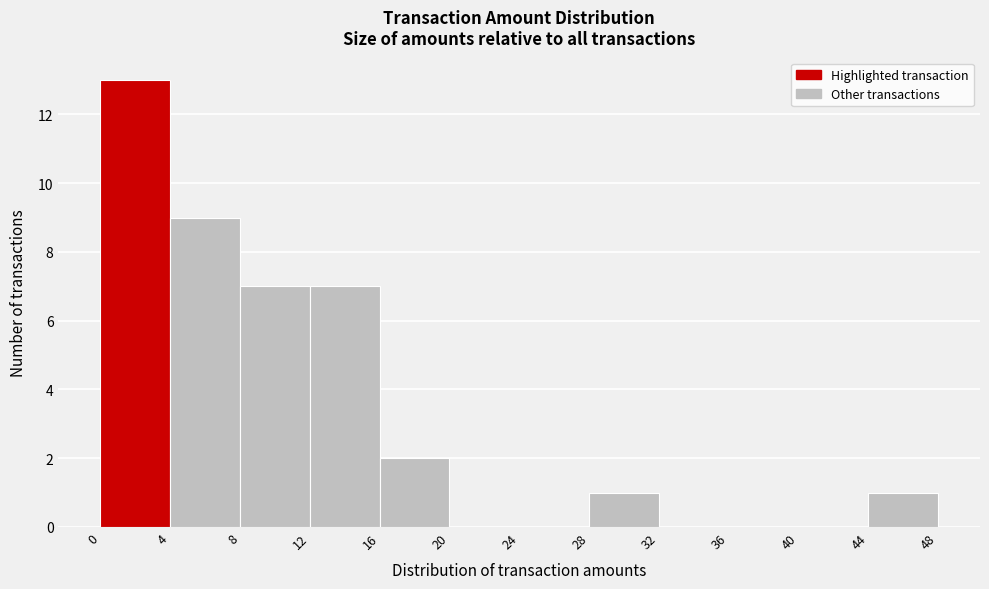

Reading left to right, list every bar in this chart as the range it spans on the x-axis followed by its height. The values are not printed on the chart, so give them approximately, as read against the axis.

0 to 4: 13
4 to 8: 9
8 to 12: 7
12 to 16: 7
16 to 20: 2
20 to 24: 0
24 to 28: 0
28 to 32: 1
32 to 36: 0
36 to 40: 0
40 to 44: 0
44 to 48: 1